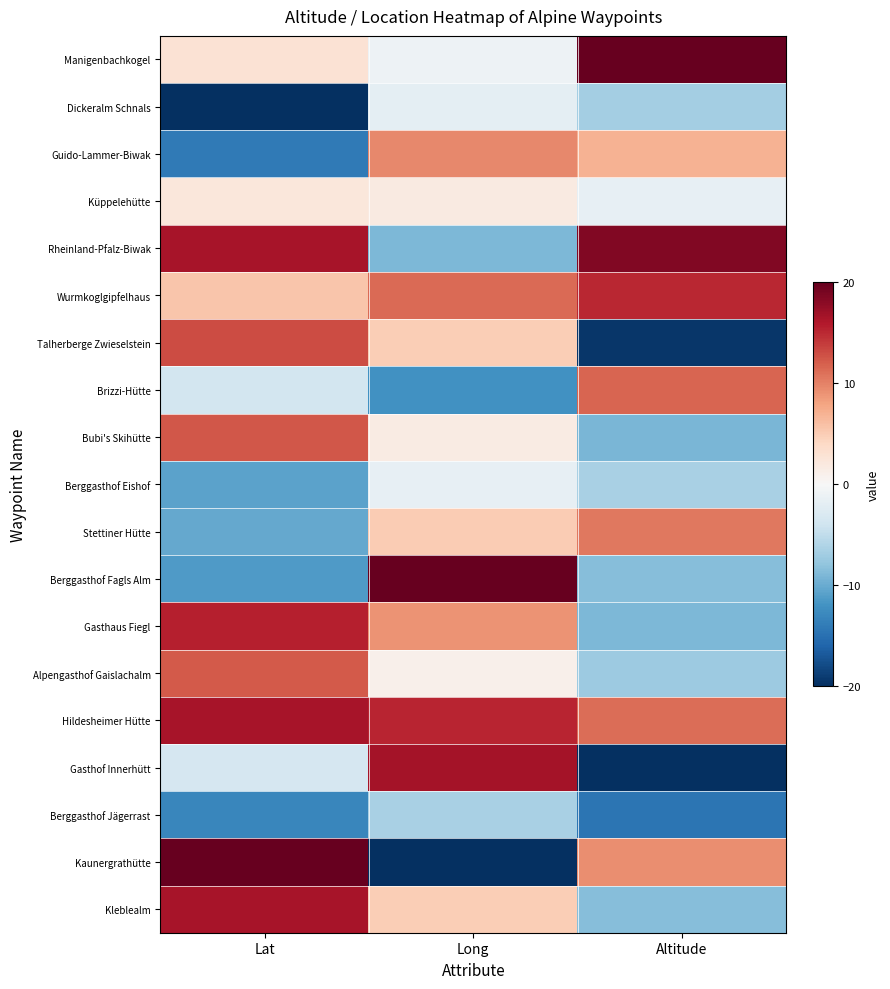

Reading right to left, transcribe all the data shown in this chart.

Manigenbachkogel: Altitude=20.0	Long=-1.0	Lat=2.8
Dickeralm Schnals: Altitude=-6.8	Long=-1.9	Lat=-20.0
Guido-Lammer-Biwak: Altitude=7.0	Long=9.5	Lat=-14.1
Küppelehütte: Altitude=-1.6	Long=1.8	Lat=2.3
Rheinland-Pfalz-Biwak: Altitude=18.6	Long=-8.9	Lat=16.6
Wurmkoglgipfelhaus: Altitude=15.0	Long=11.3	Lat=5.5
Talherberge Zwieselstein: Altitude=-19.4	Long=4.9	Lat=13.0
Brizzi-Hütte: Altitude=11.6	Long=-12.1	Lat=-3.6
Bubi's Skihütte: Altitude=-9.2	Long=1.6	Lat=12.4
Berggasthof Eishof: Altitude=-6.5	Long=-1.6	Lat=-10.8
Stettiner Hütte: Altitude=10.6	Long=5.1	Lat=-10.2
Berggasthof Fagls Alm: Altitude=-8.5	Long=20.0	Lat=-11.3
Gasthaus Fiegl: Altitude=-9.0	Long=8.9	Lat=15.5
Alpengasthof Gaislachalm: Altitude=-7.3	Long=1.1	Lat=12.3
Hildesheimer Hütte: Altitude=11.1	Long=15.3	Lat=16.5
Gasthof Innerhütt: Altitude=-20.0	Long=16.6	Lat=-3.4
Berggasthof Jägerrast: Altitude=-14.7	Long=-6.4	Lat=-13.0
Kaunergrathütte: Altitude=9.4	Long=-20.0	Lat=20.0
Kleblealm: Altitude=-8.5	Long=4.9	Lat=16.5